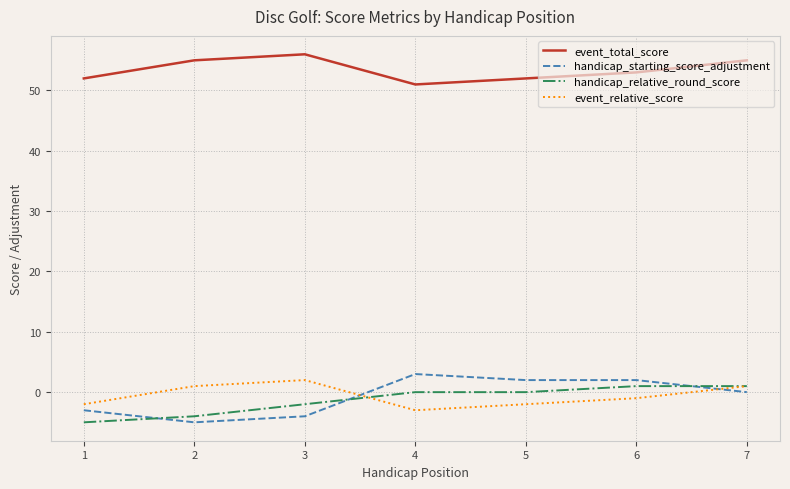

How many event_total_score values are between 52 and 55?

5